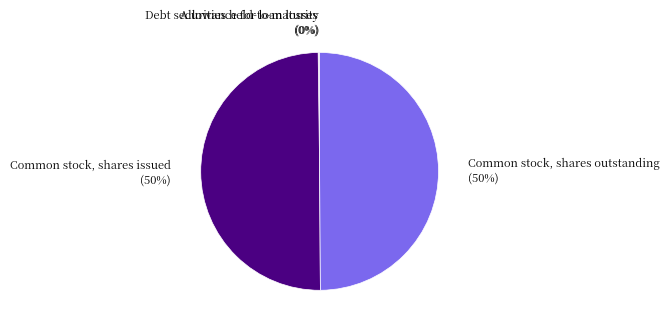

The Common stock, shares issued (50%) slice represents 50% of the pie. True or false?

True